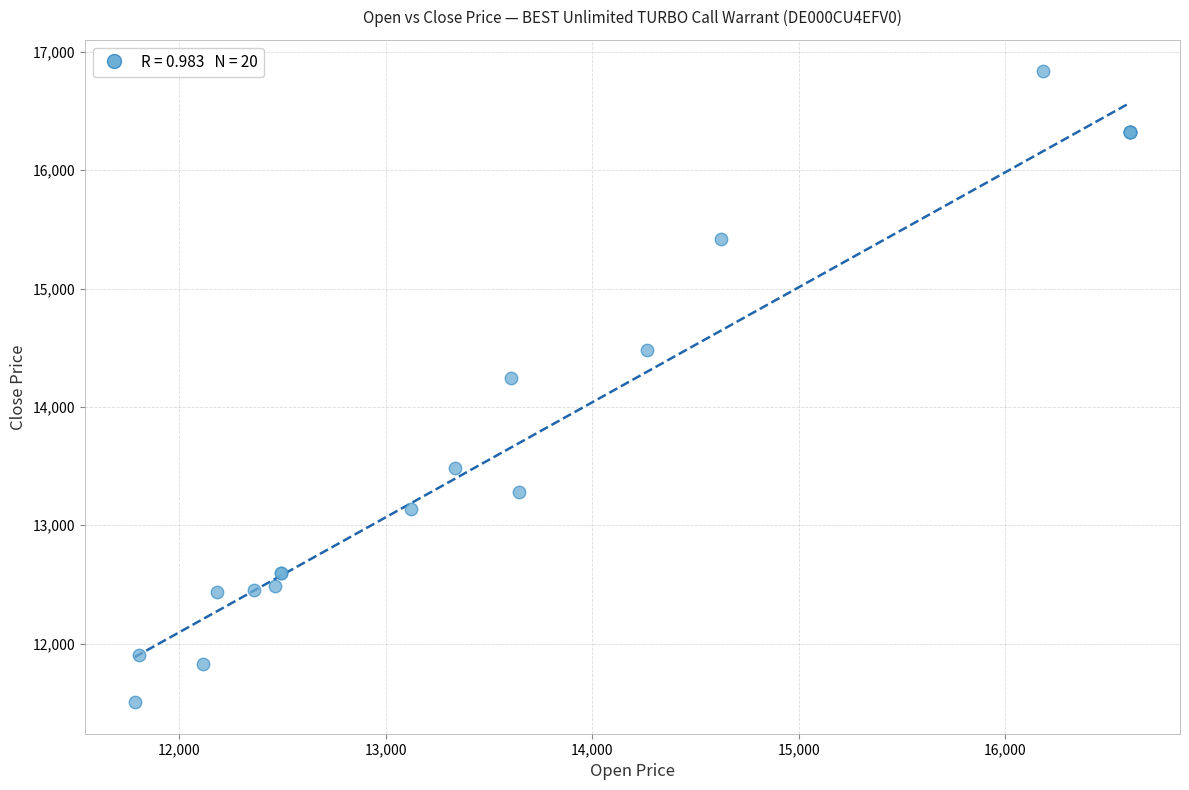

What Y value in the scatter plot is closest to 14170?

14245